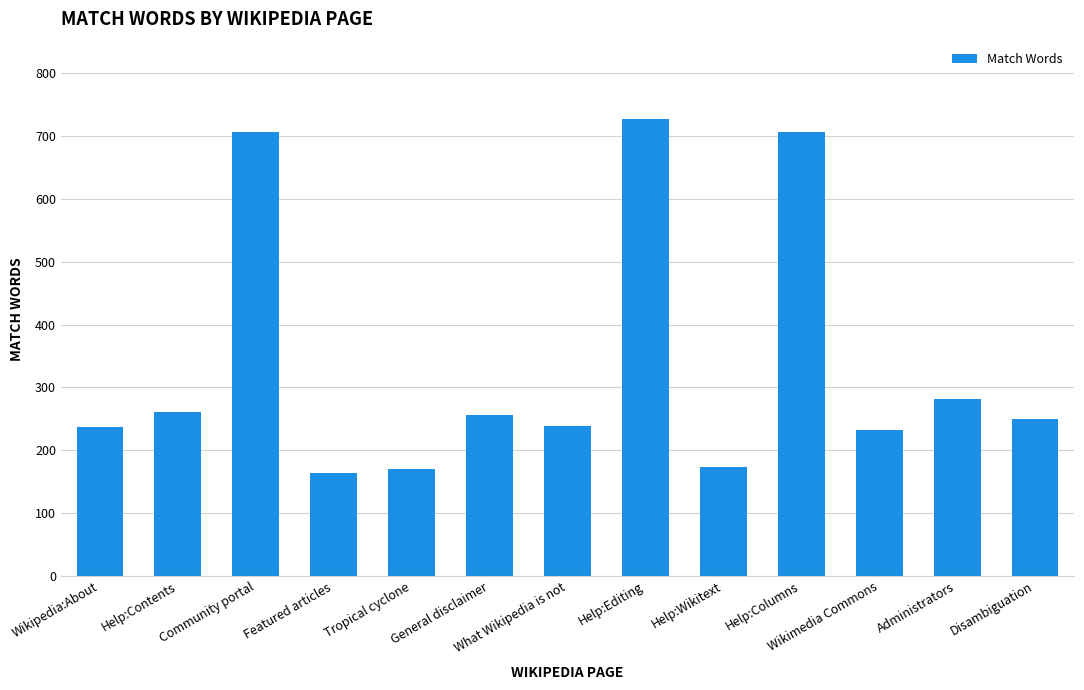

True or false: the data shows 449 at General disclaimer.

False